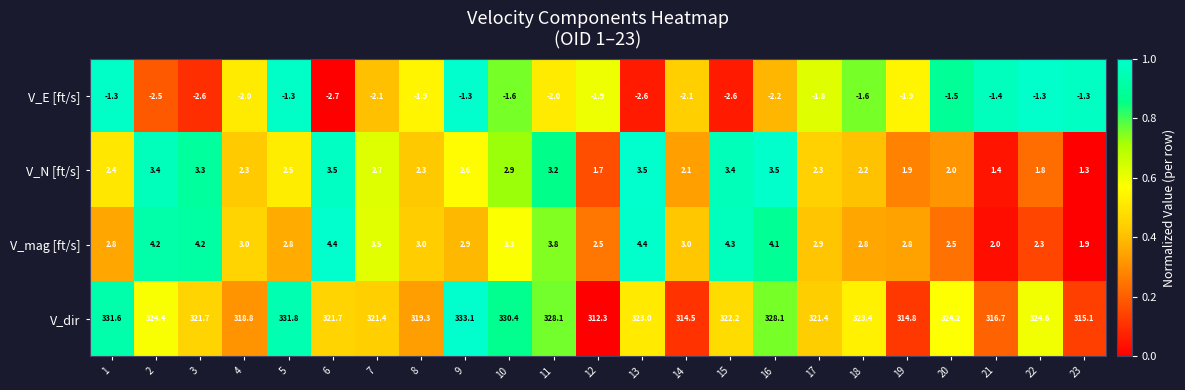

Between 7 and 20, which series saw the biggest shift?

V_dir